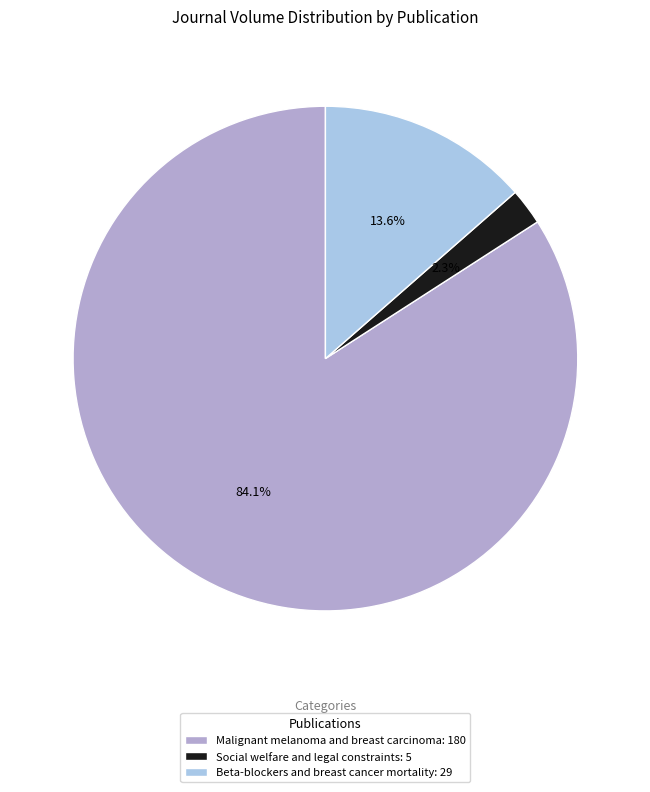

To the nearest percent, what portion does Beta-blockers and breast cancer mortality represent?

14%